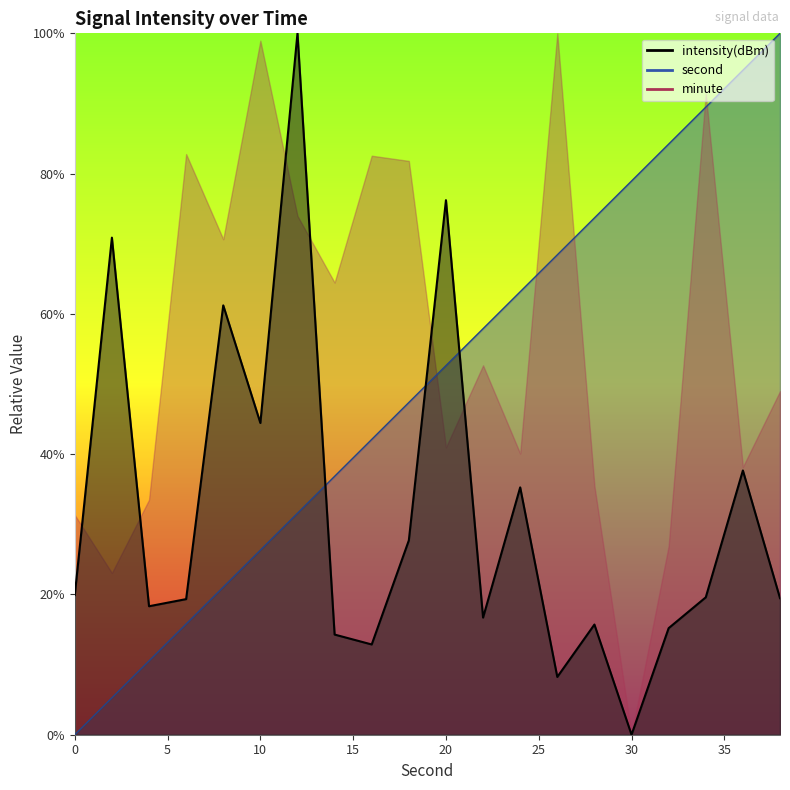

Which series changed the most between 0 and 26?

second